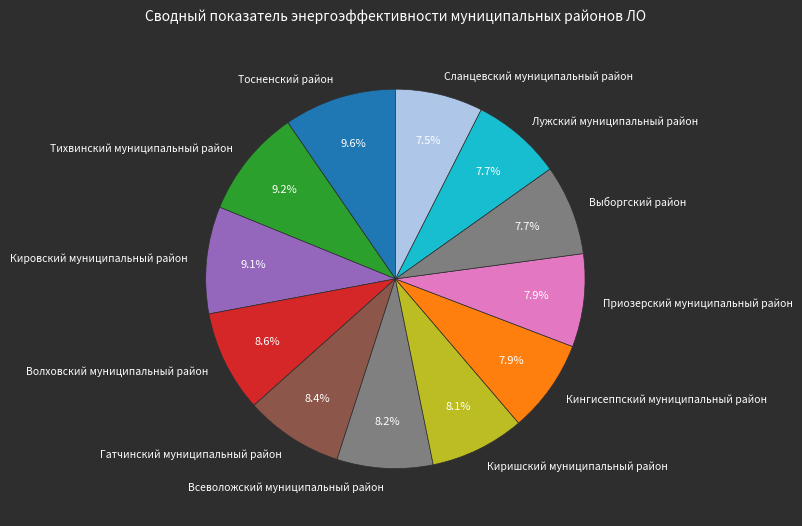

To the nearest percent, what is the difference between the largest and smallest slice percentages?

2%